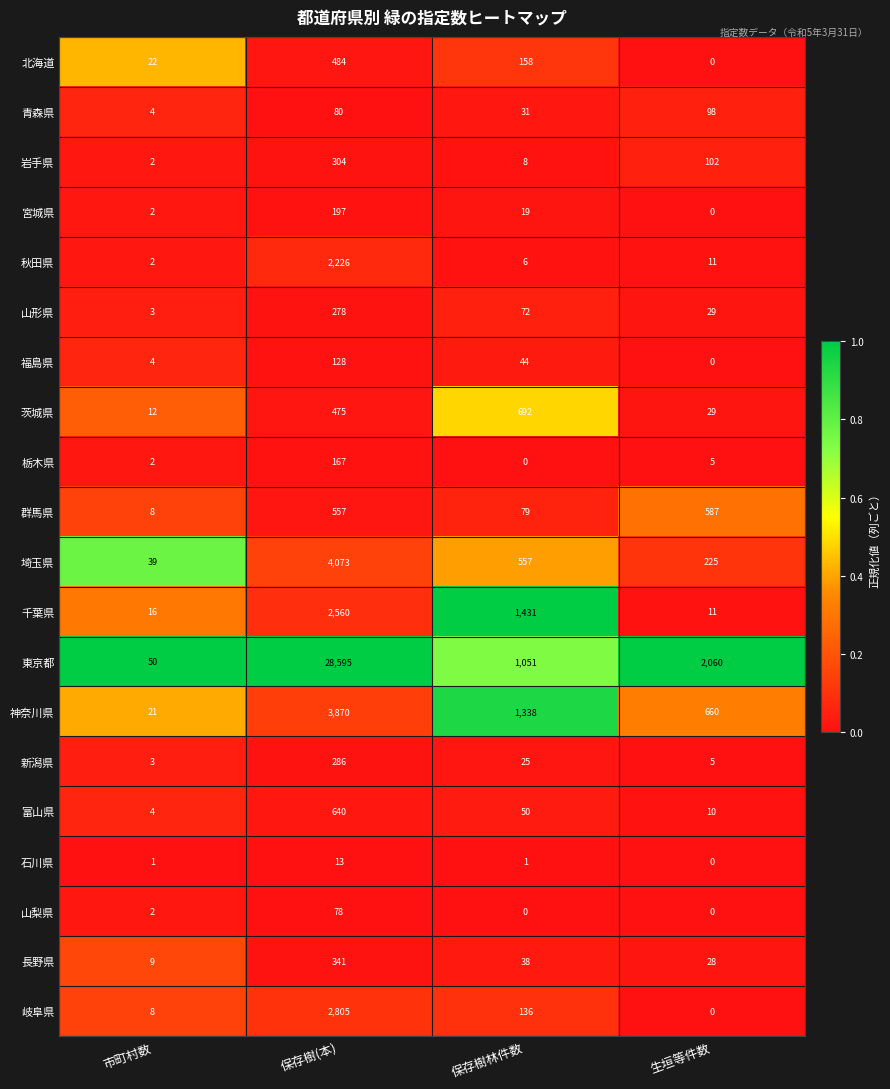

The 山梨県 series shows 2 at 市町村数. True or false?

True